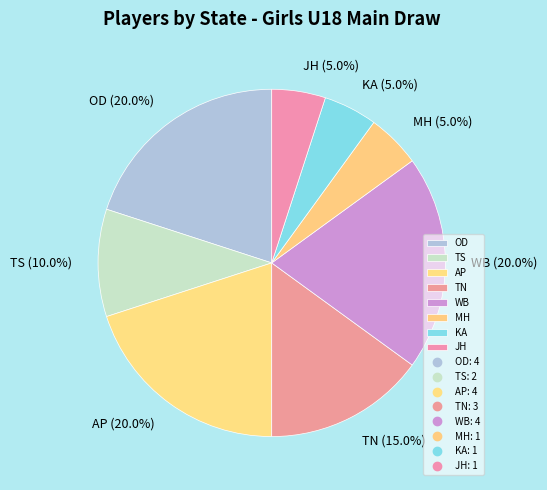

What percentage is the OD slice, to the nearest percent?

20%